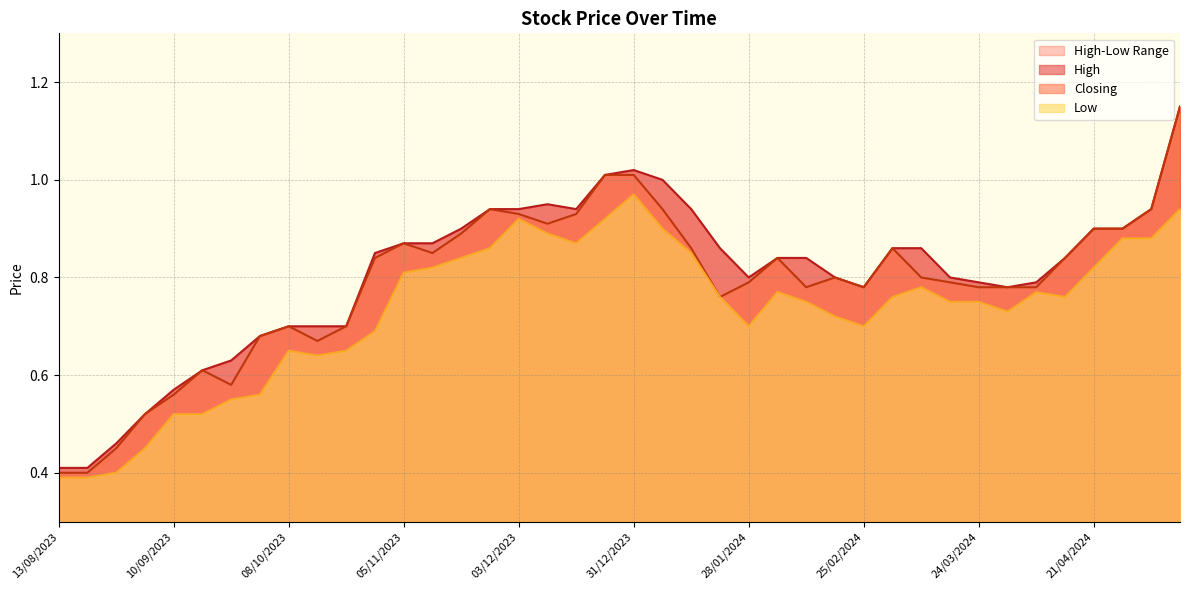

At 12/11/2023, list the series in order from smallest to largest.

Low, Closing, High